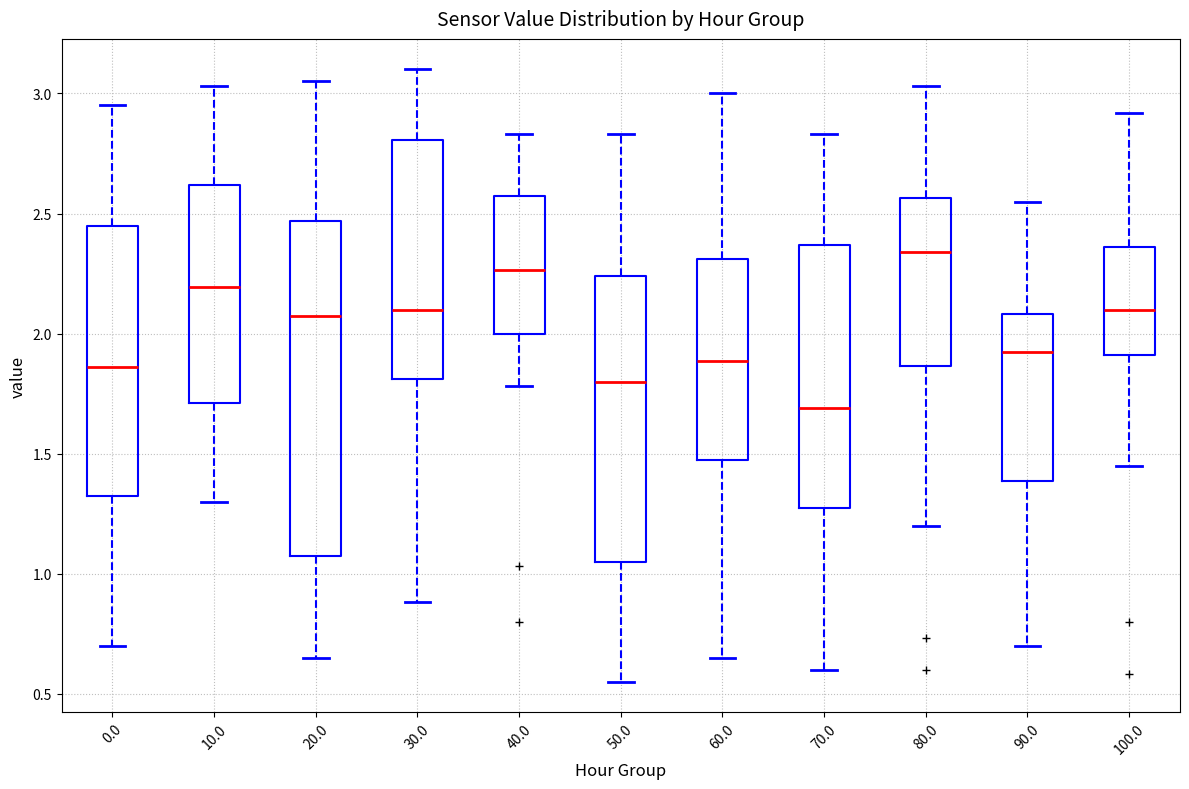

Where is the upper edge of the box at x = 60.0 on the y-axis? The values are not printed on the chart, so give them approximately, as read against the axis.

2.30